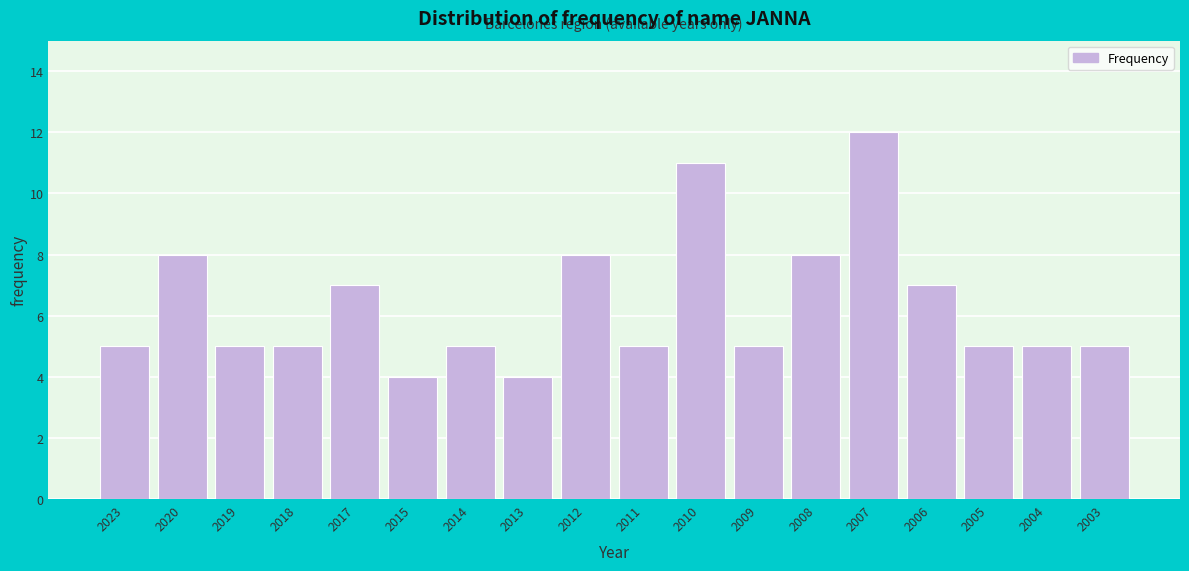

Reading left to right, what are all the values shown in this chart?

5	8	5	5	7	4	5	4	8	5	11	5	8	12	7	5	5	5